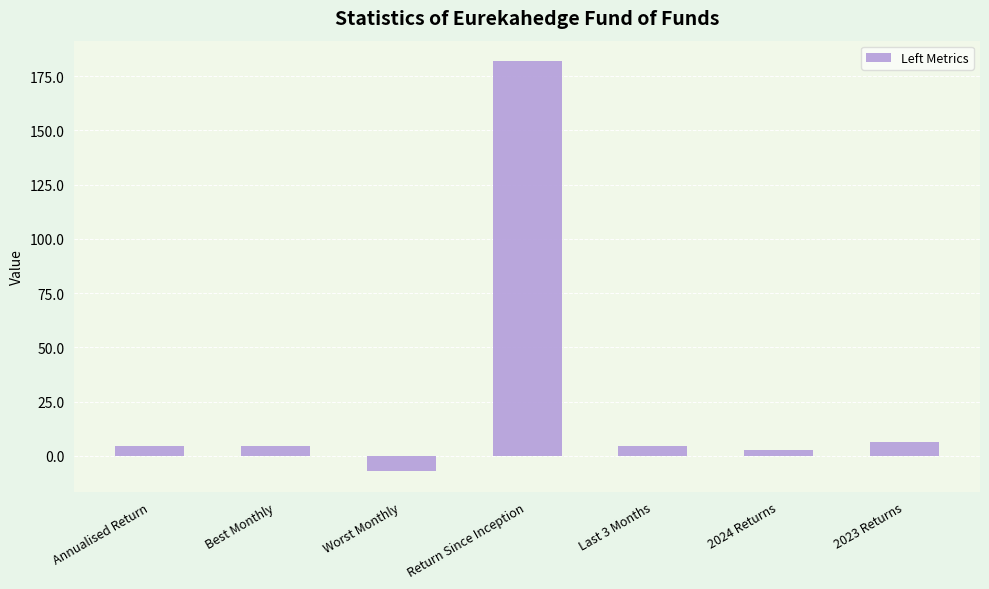

What is the approximate value at Best Monthly?

4.7